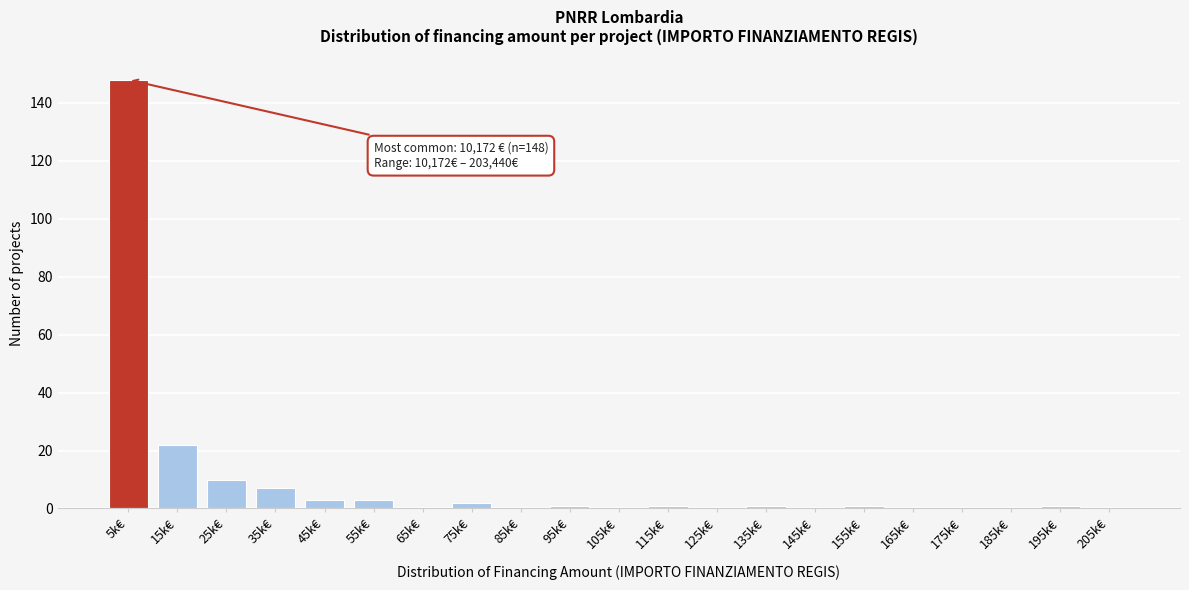

Reading left to right, transcribe all the data shown in this chart.

5k€=148	15k€=22	25k€=10	35k€=7	45k€=3	55k€=3	65k€=0	75k€=2	85k€=0	95k€=1	105k€=0	115k€=1	125k€=0	135k€=1	145k€=0	155k€=1	165k€=0	175k€=0	185k€=0	195k€=1	205k€=0